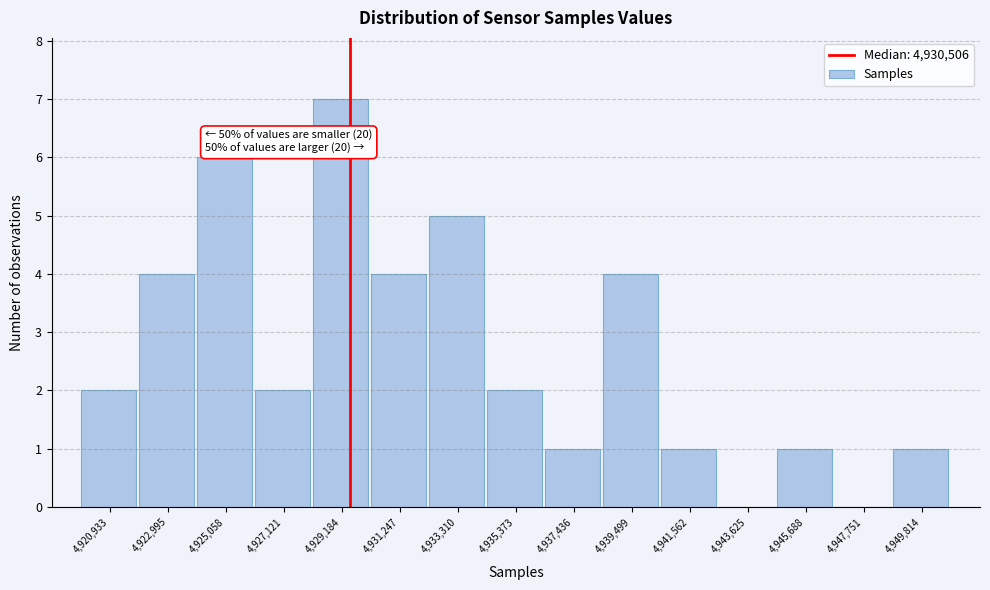

Reading right to left, what are all the values shown in this chart?

4,949,814=1	4,947,751=0	4,945,688=1	4,943,625=0	4,941,562=1	4,939,499=4	4,937,436=1	4,935,373=2	4,933,310=5	4,931,247=4	4,929,184=7	4,927,121=2	4,925,058=6	4,922,995=4	4,920,933=2